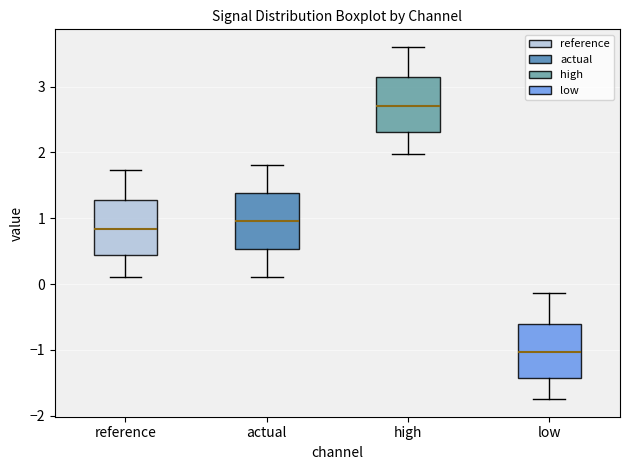

Which box has the lowest median line?

low